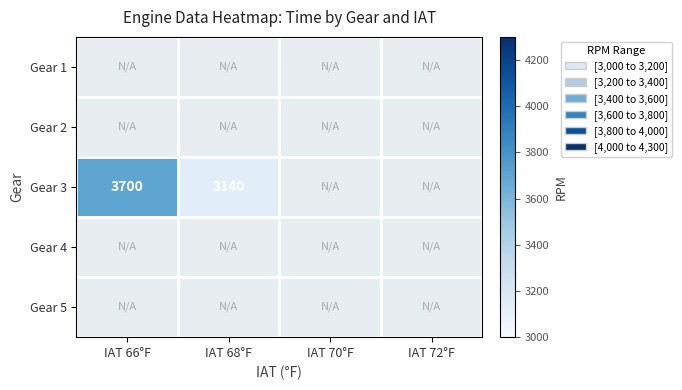

Which series has the widest spread of values?

Gear 3